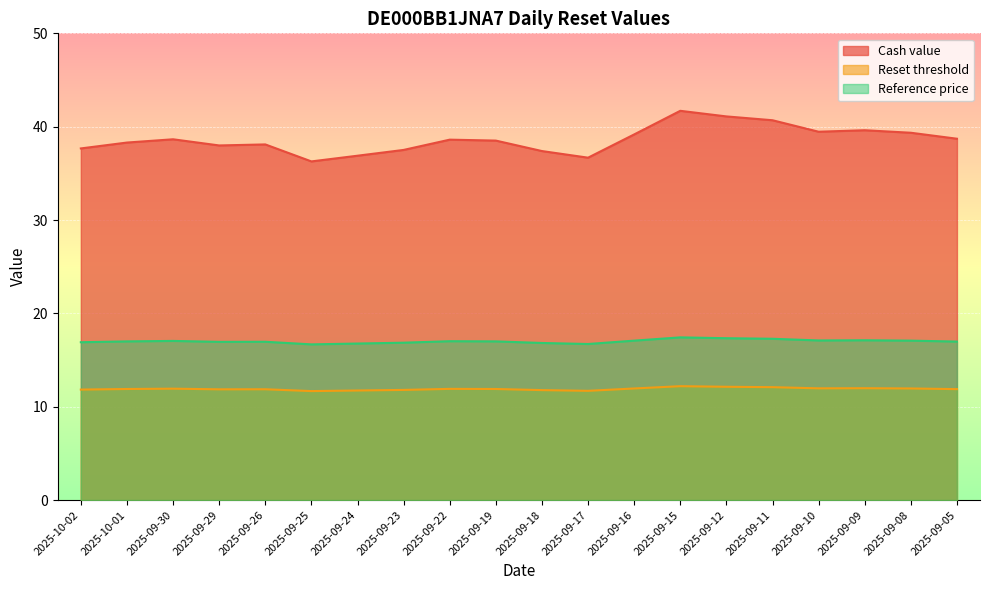

What is the minimum value for Reset threshold?

11.7